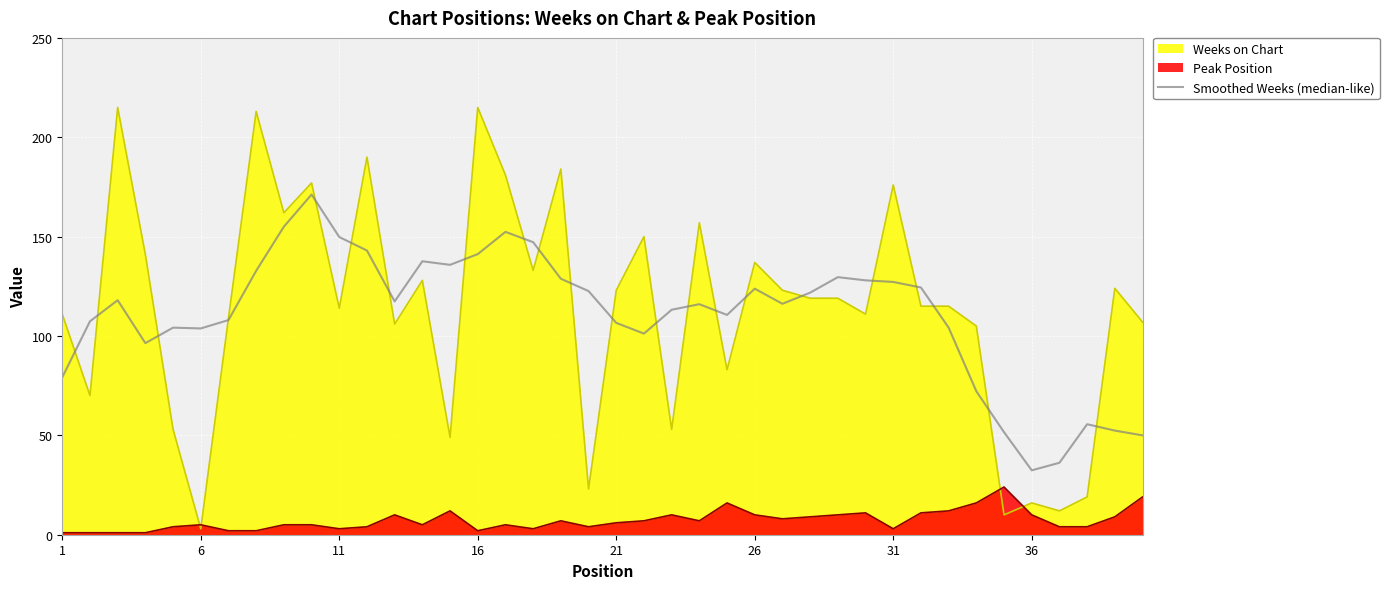

At 16, list the series in order from smallest to largest.

Peak Position, Smoothed Weeks (median-like), Weeks on Chart